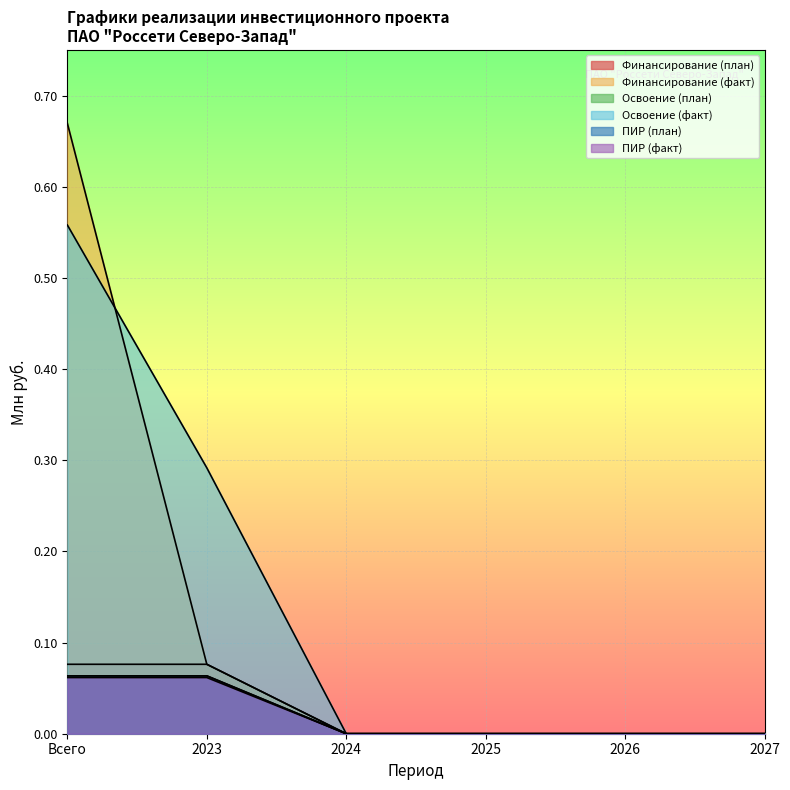

At which category does the chart reach its peak across all series?

Всего